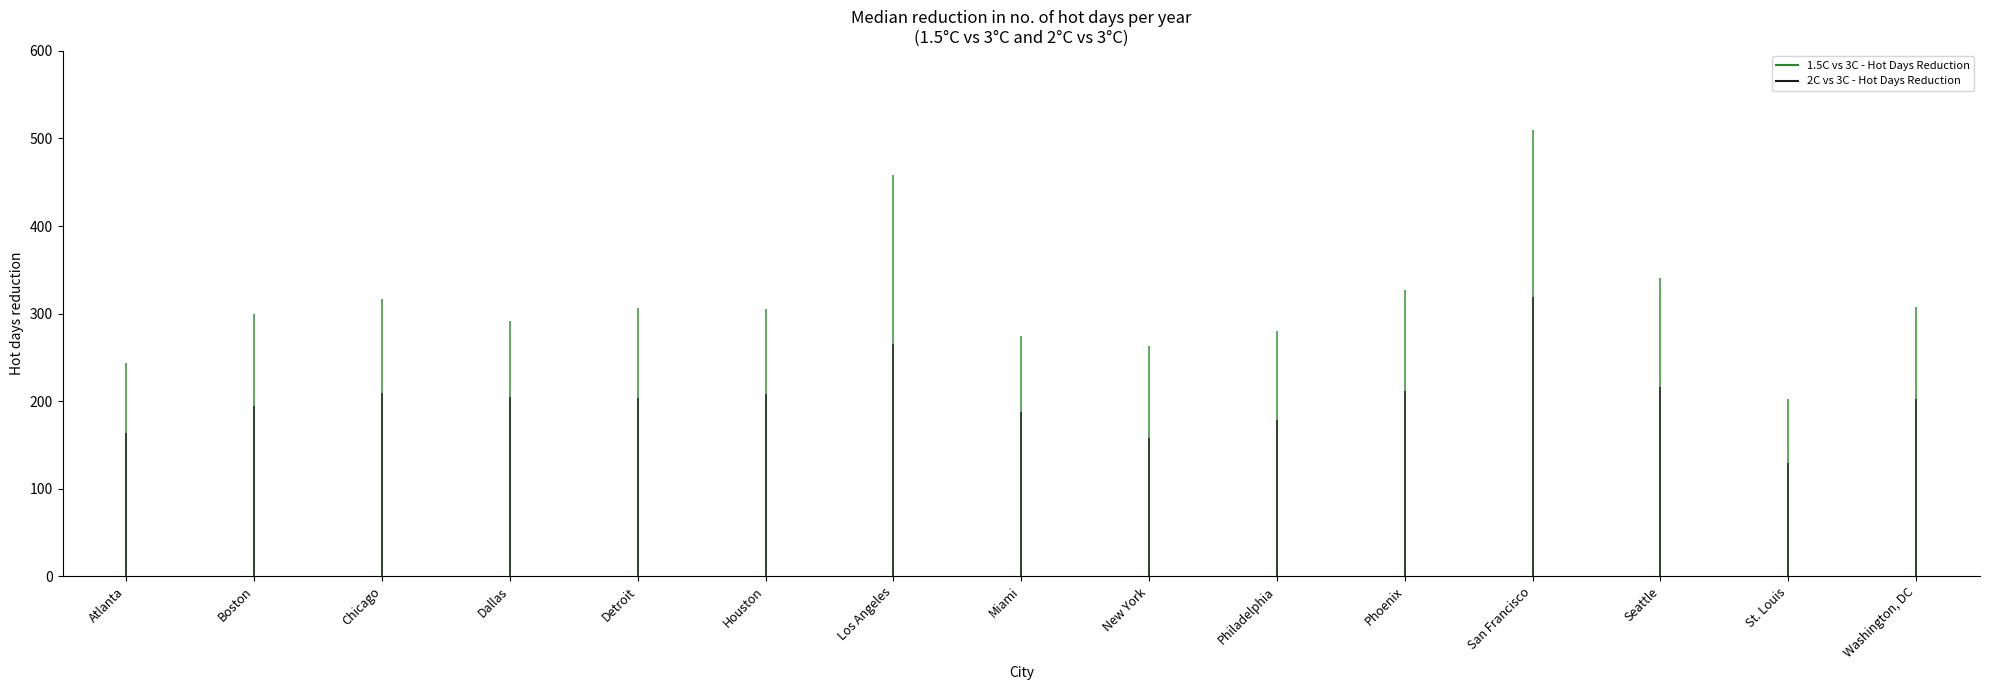

List the series in order of their peak value, lowest first.

2C vs 3C - Hot Days Reduction, 1.5C vs 3C - Hot Days Reduction